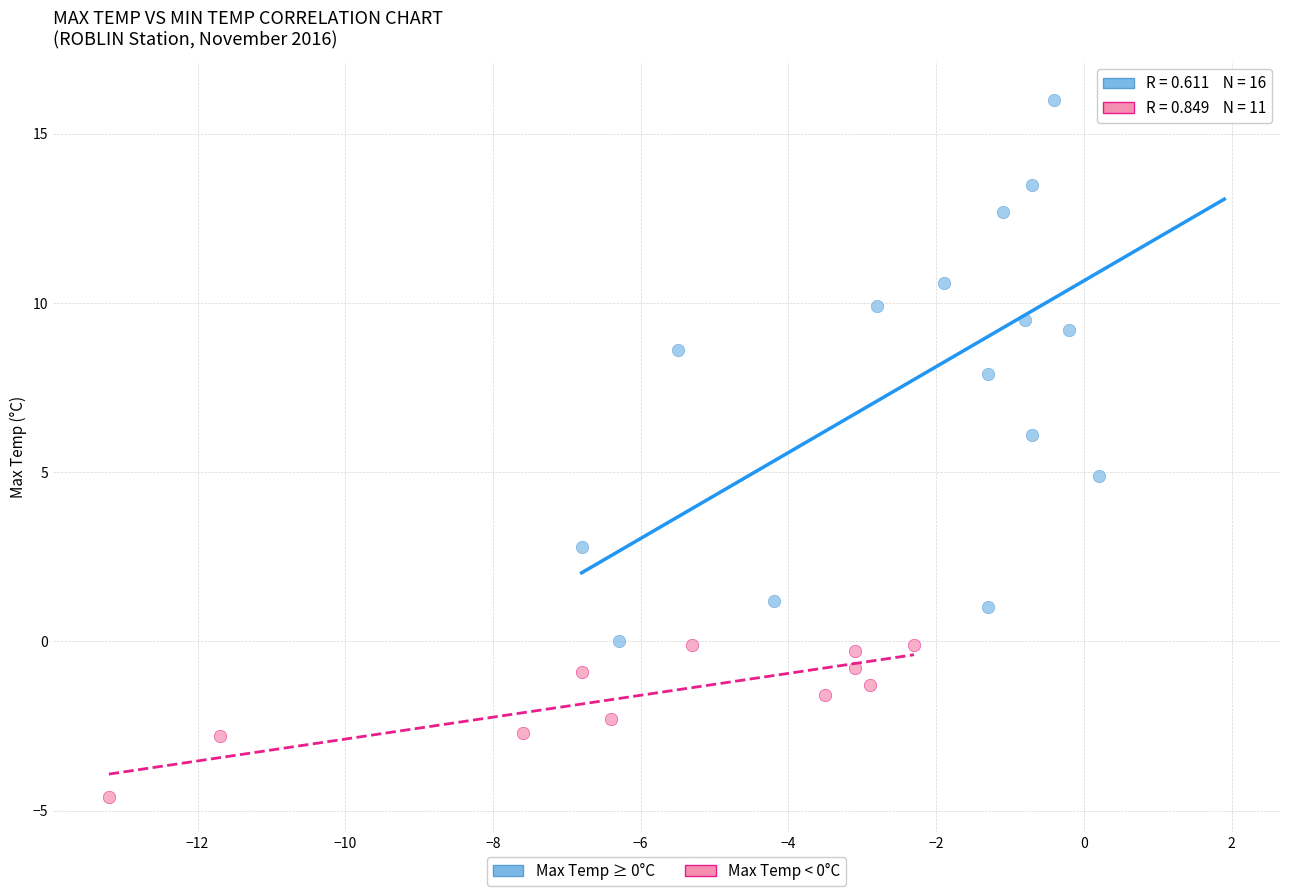

Which series has the widest spread of Y values?

Max Temp ≥ 0°C